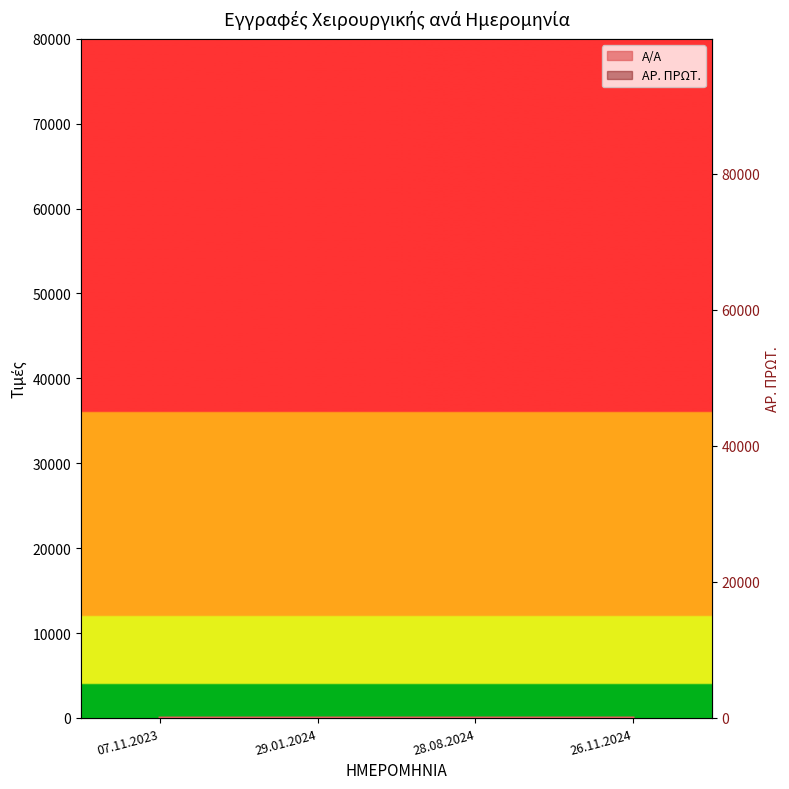

Which has a higher value, 29.01.2024 or 26.11.2024?

26.11.2024